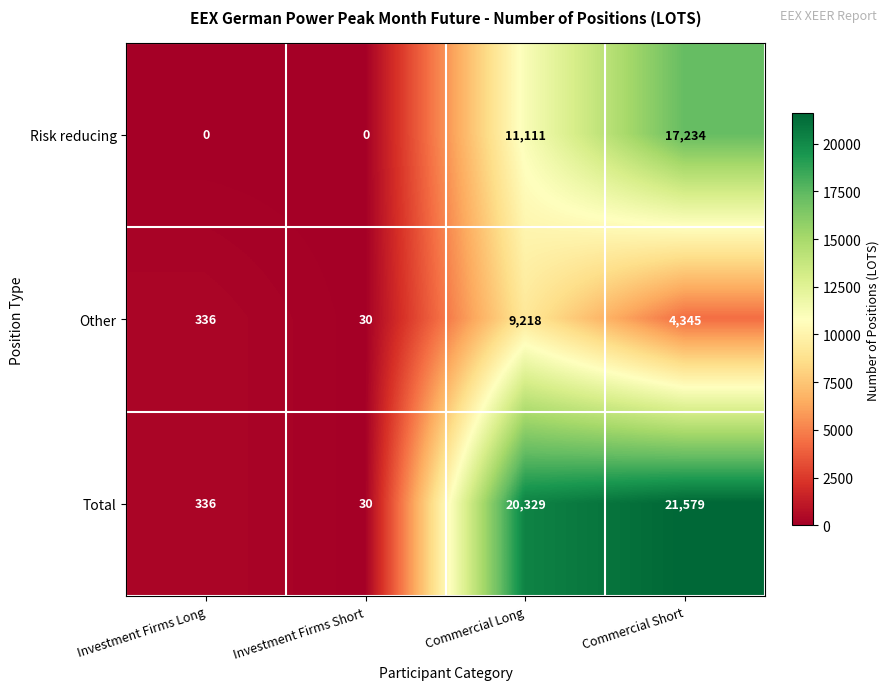

Count the number of categories in the chart.

4